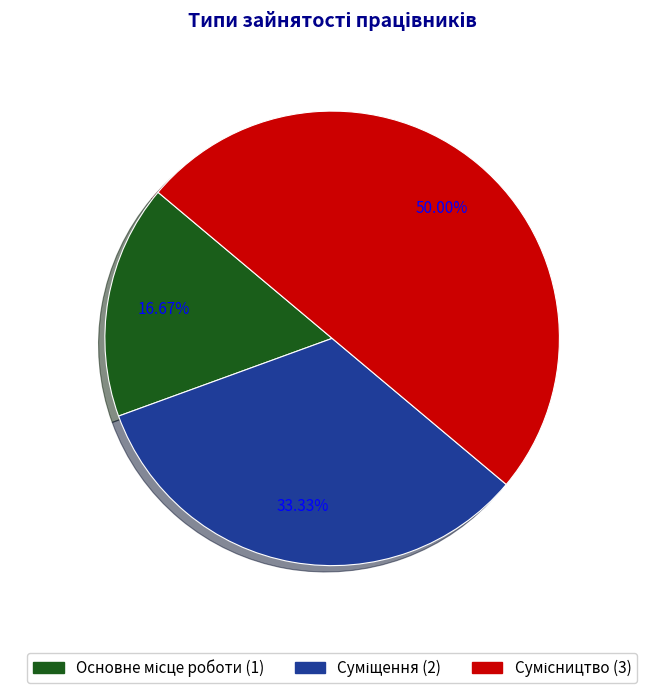

Count the number of slices in the pie.

3